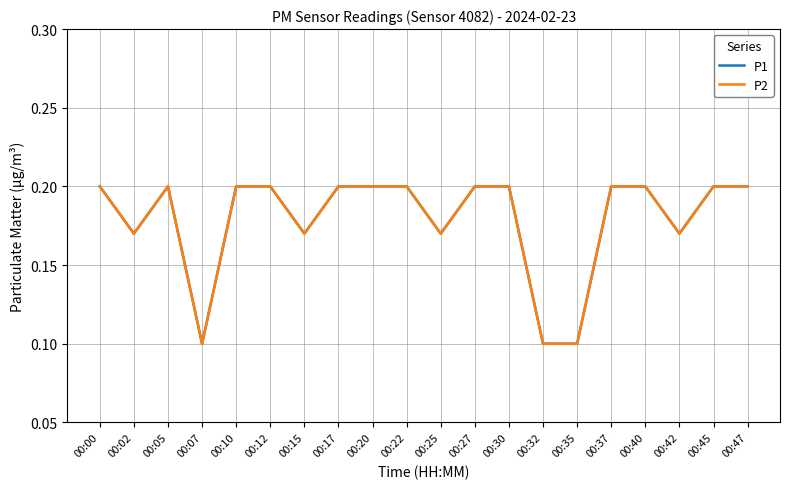

In P2, how many points are lower than both neighbors (excluding endpoints)?

5